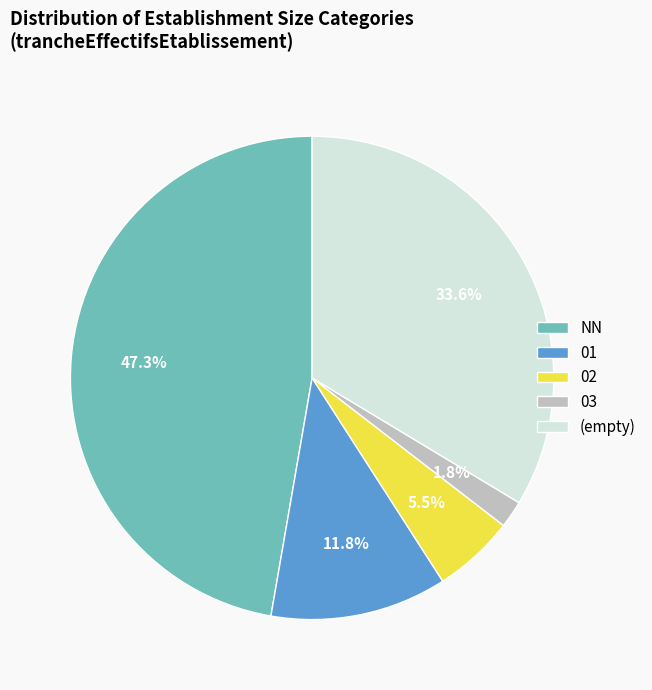

What is the ratio of the value at 02 to the value at NN?

0.1